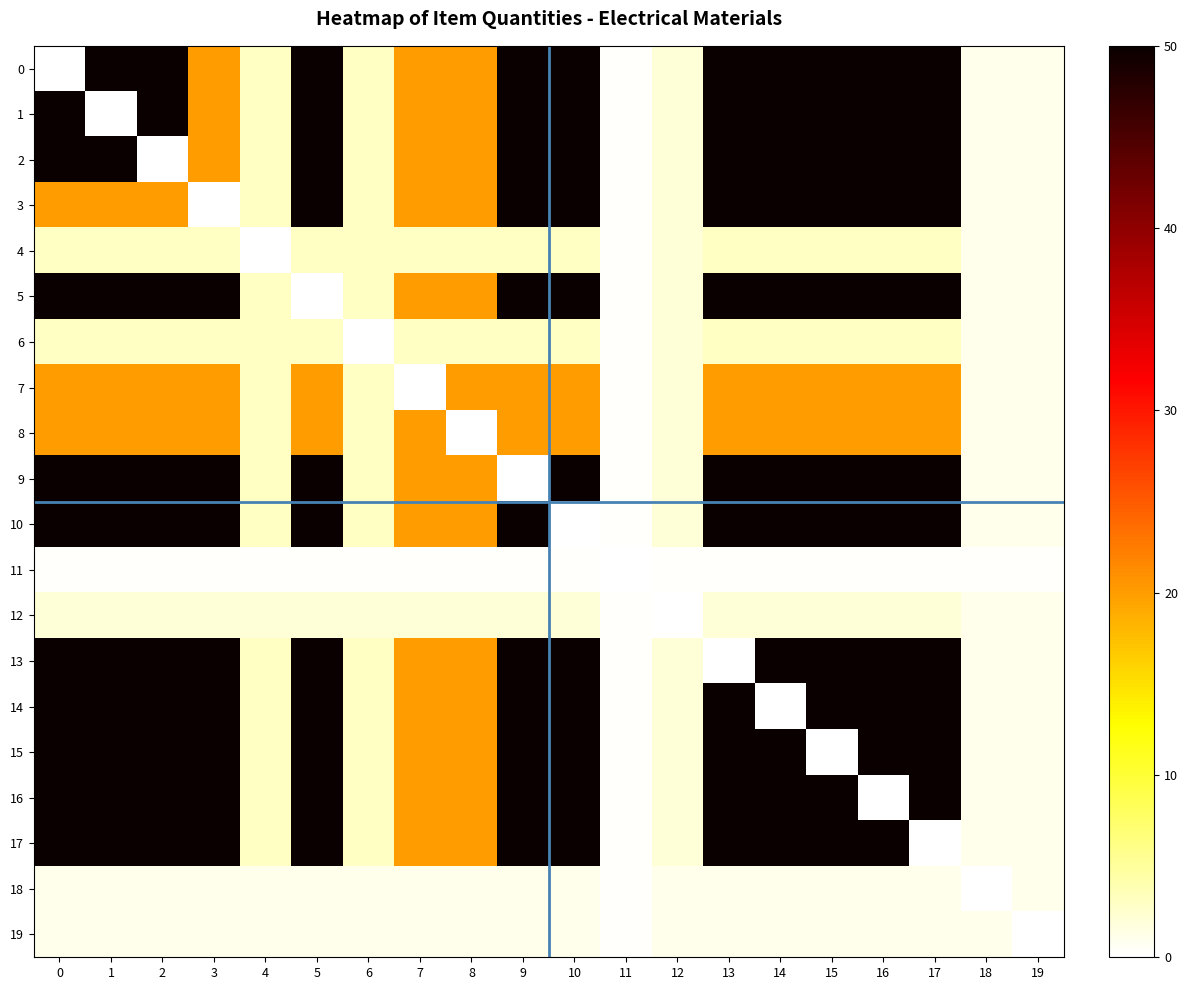

Rank the series by their maximum value, from highest to lowest.

row_0, row_1, row_2, row_3, row_5, row_9, row_10, row_13, row_14, row_15, row_16, row_17, row_7, row_8, row_4, row_6, row_12, row_18, row_19, row_11